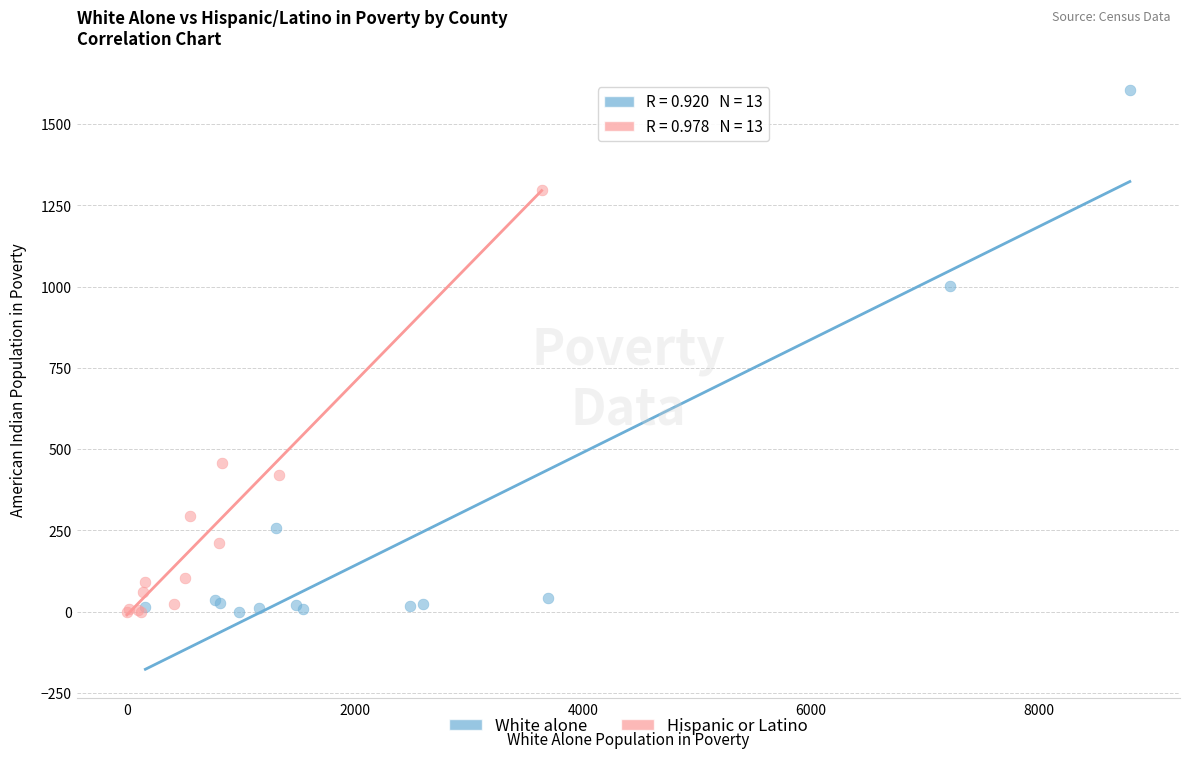

Which series contains the highest Y value?

White alone